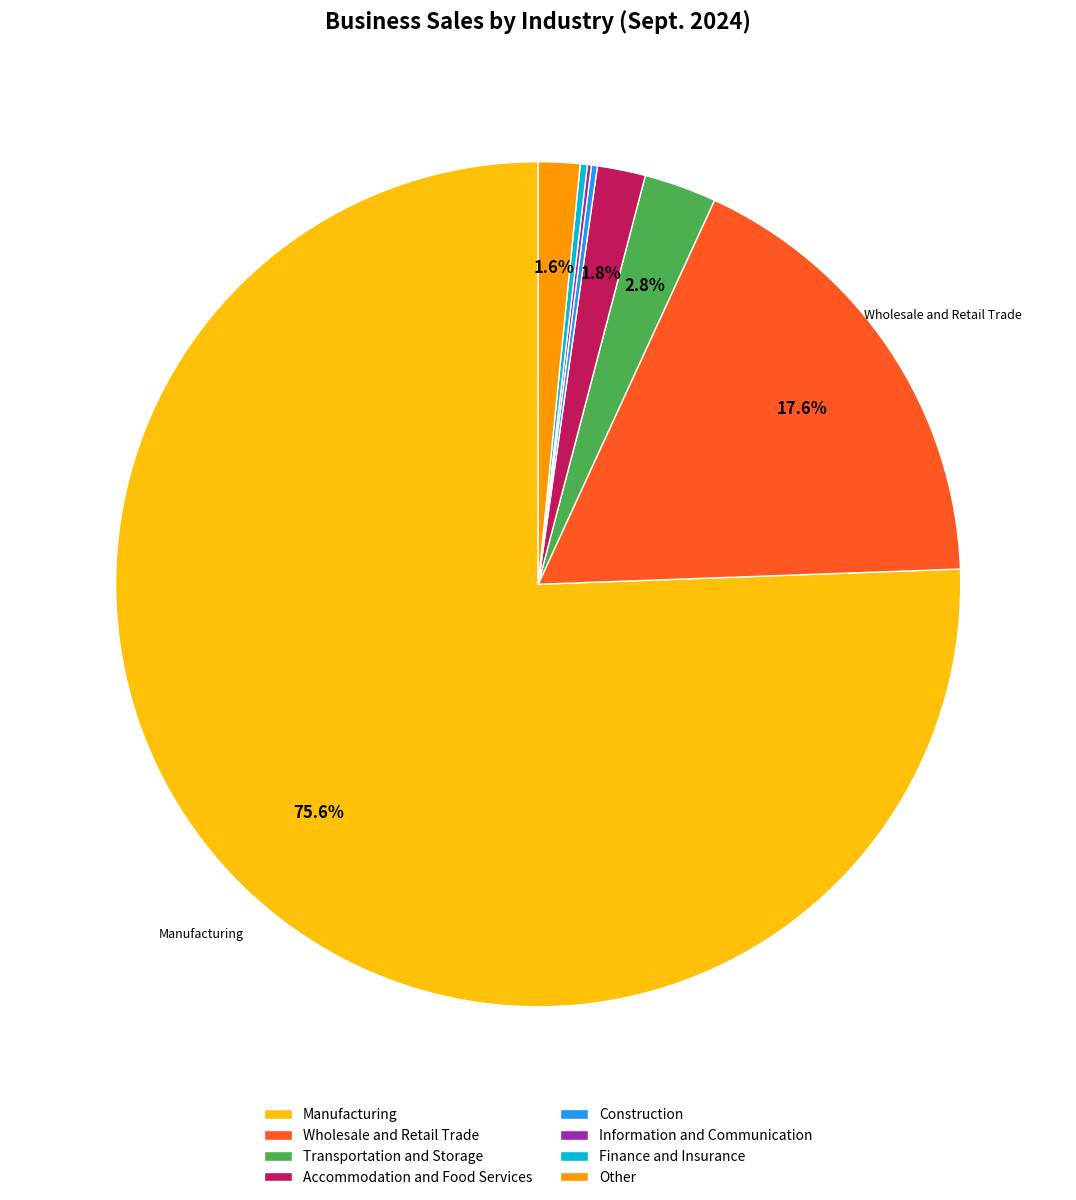

What is the largest slice in the pie chart?

Manufacturing